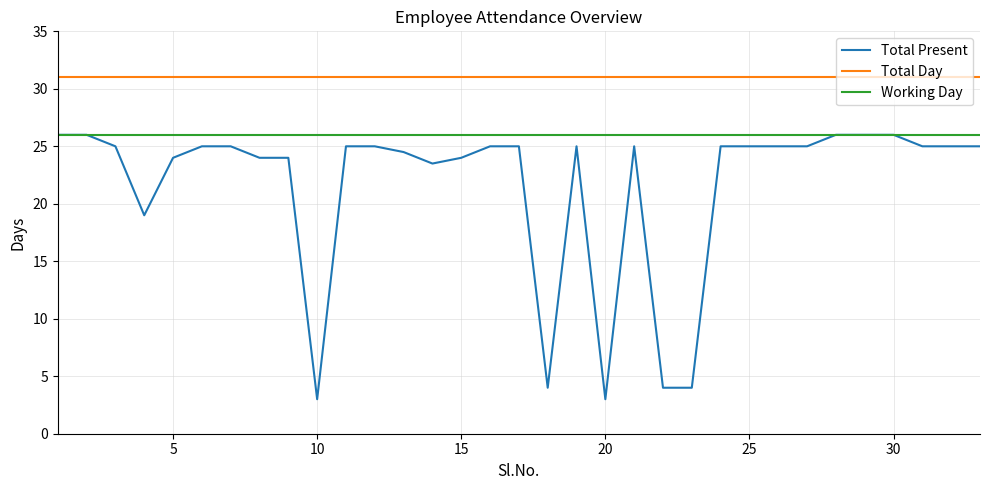

True or false: Working Day and Total Day cross at least once.

False